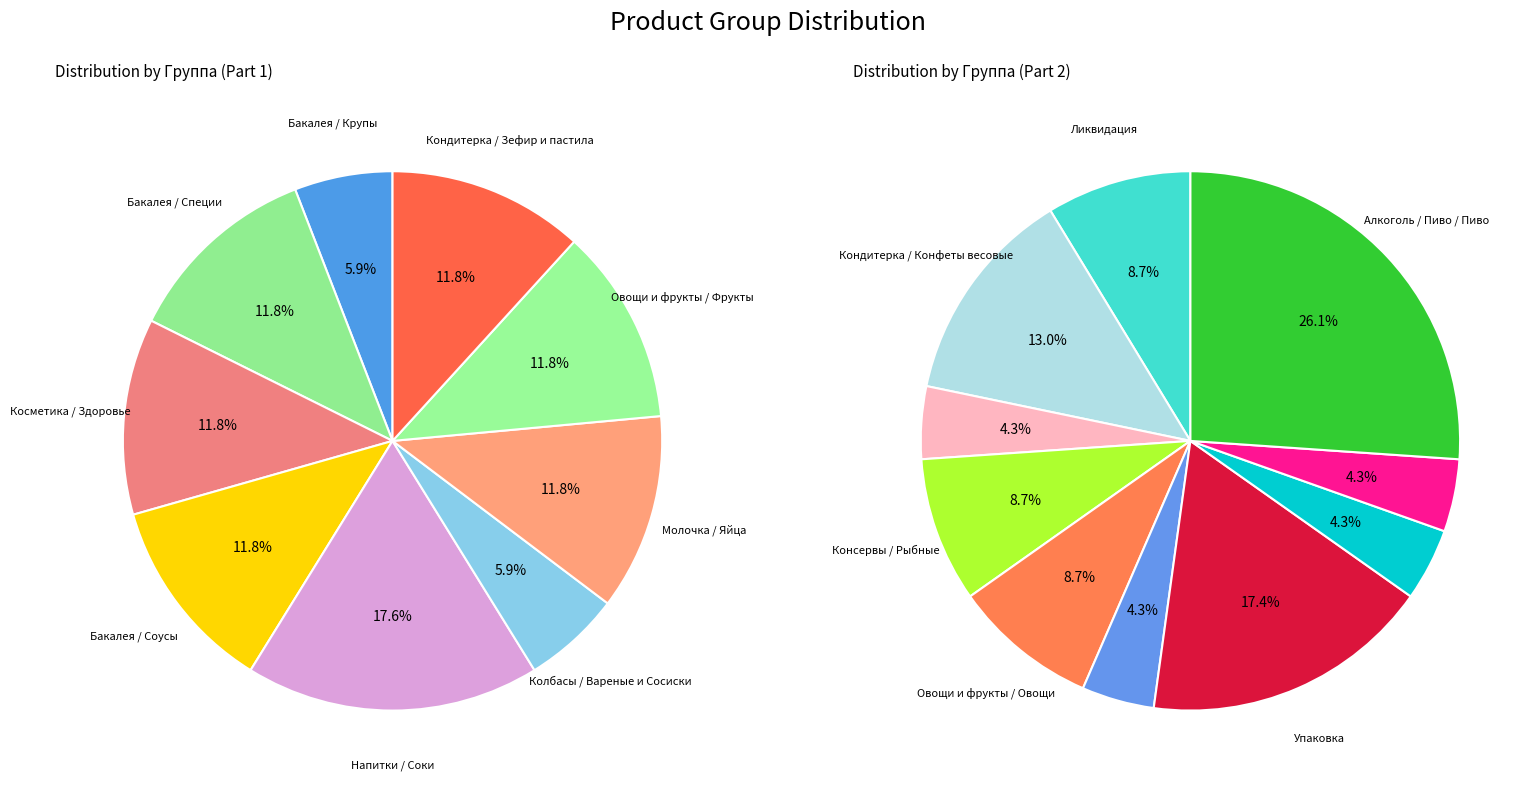

Does Молочка / Напитки represent more than half of the total?

No